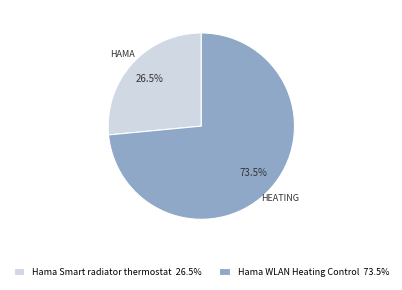

Which category accounts for the majority?

Hama WLAN Heating Control